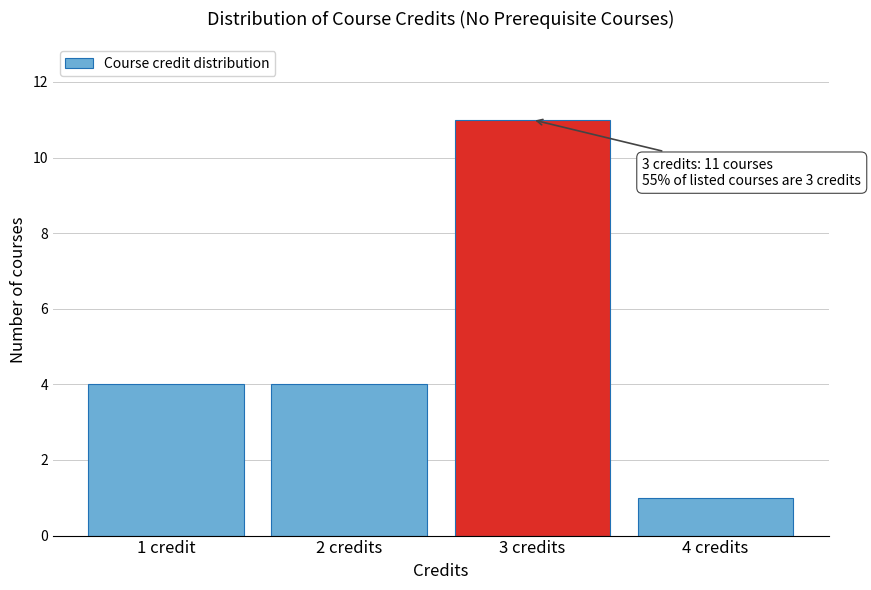

Reading right to left, what are all the values shown in this chart?

1	11	4	4